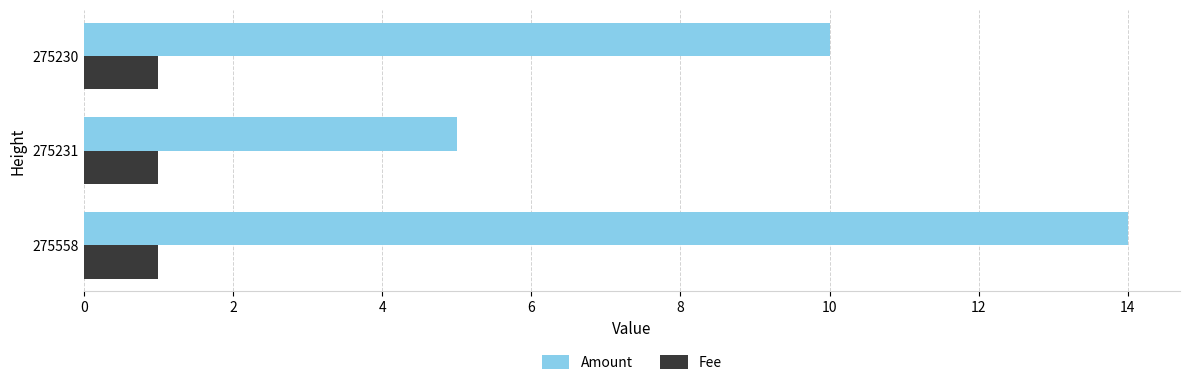

What is the average value of the Amount series?

10